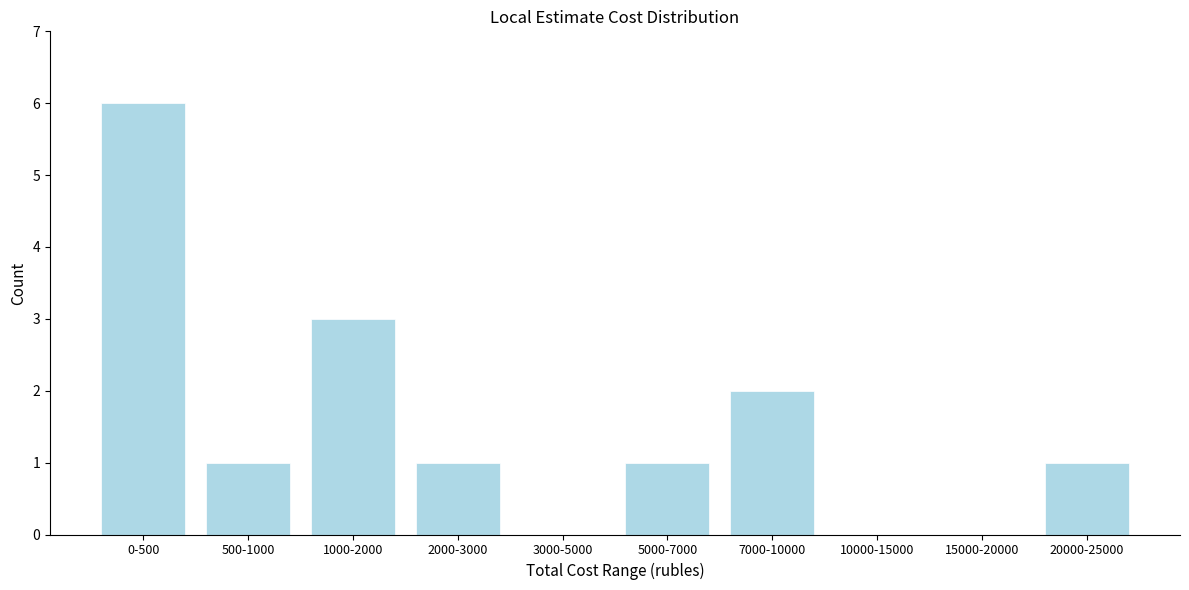

Reading left to right, transcribe all the data shown in this chart.

0-500=6	500-1000=1	1000-2000=3	2000-3000=1	3000-5000=0	5000-7000=1	7000-10000=2	10000-15000=0	15000-20000=0	20000-25000=1